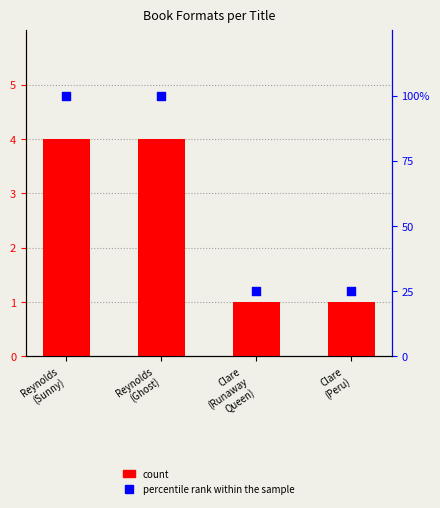

At how many categories does at least one series exceed 79?

2